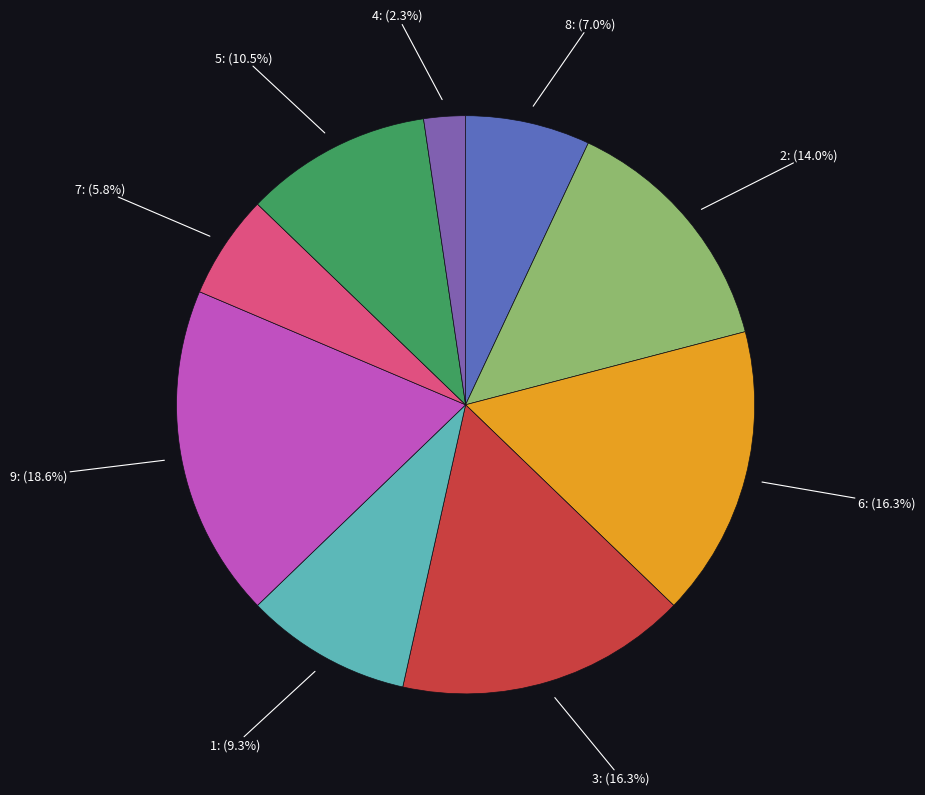

Is there any slice that represents more than half of the pie?

No